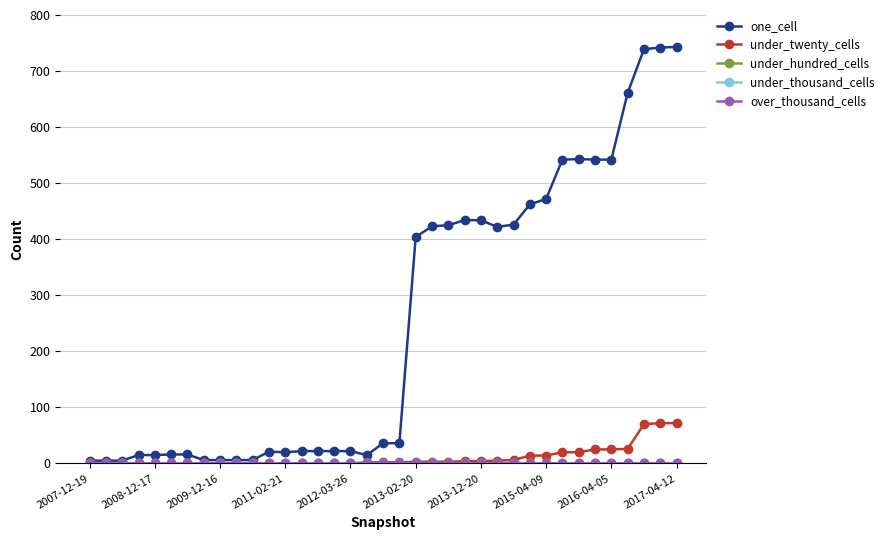

True or false: under_thousand_cells and one_cell intersect in this chart.

False